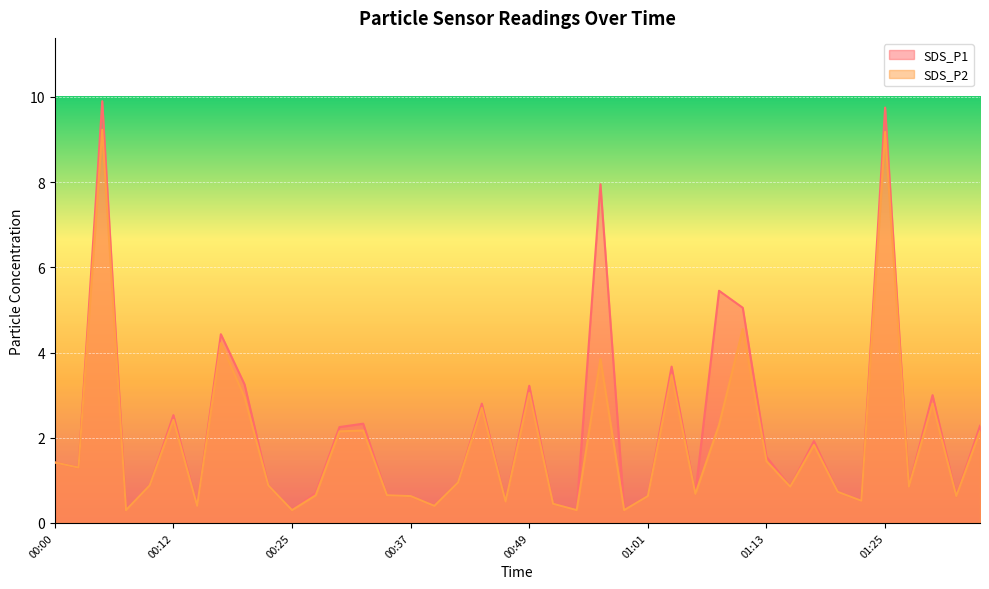

Does the chart display data point markers on the line(s)?

No